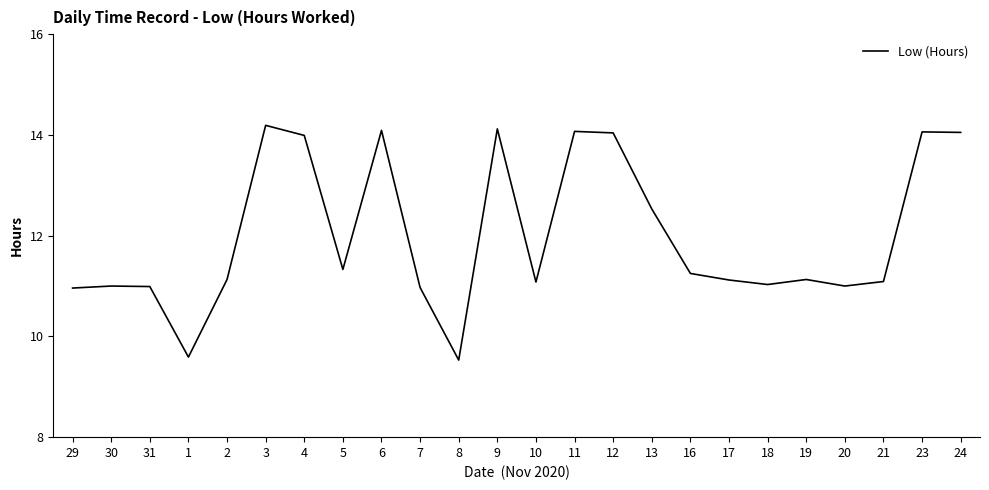

What is the smallest value displayed?

9.5